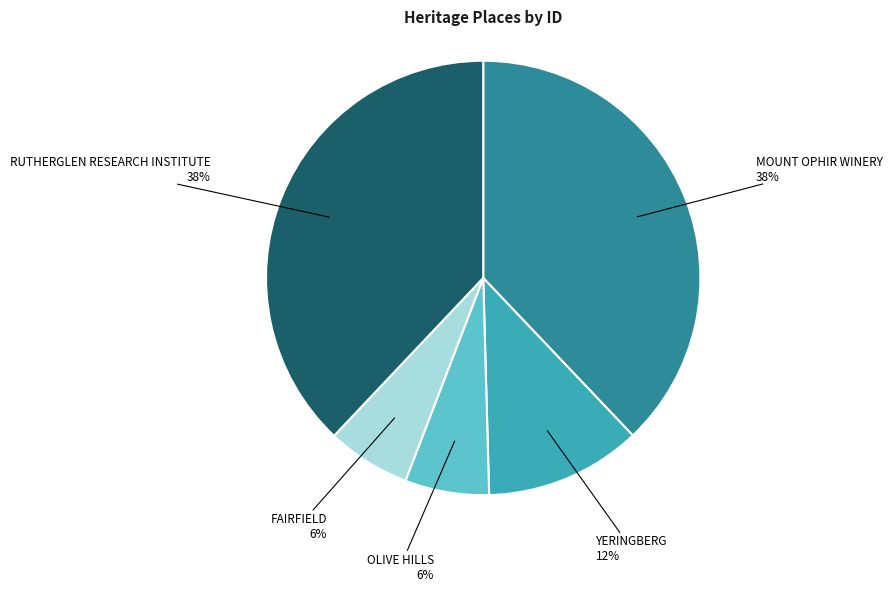

To the nearest percent, what percentage of the pie is FAIRFIELD?

6%